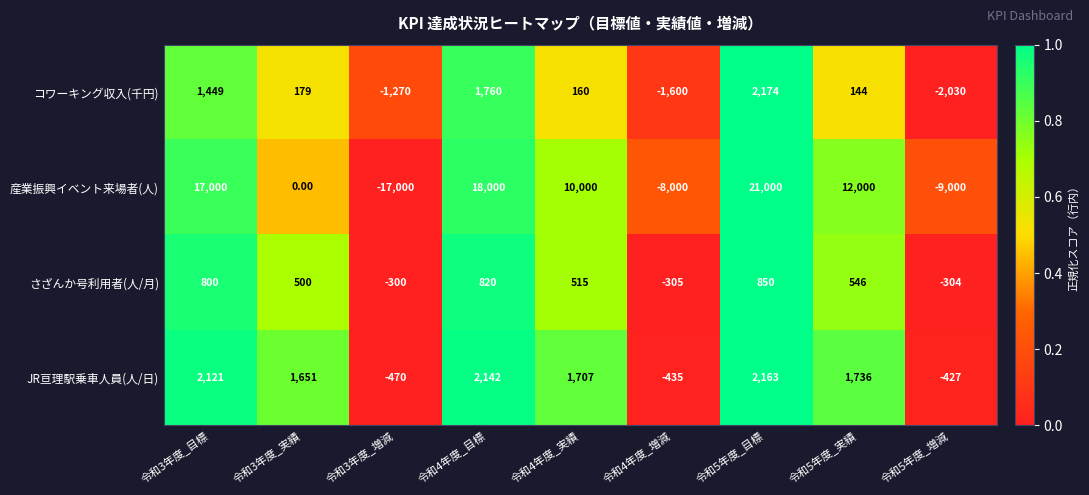

What is the difference between the highest and lowest values at 令和3年度_増減?

16700